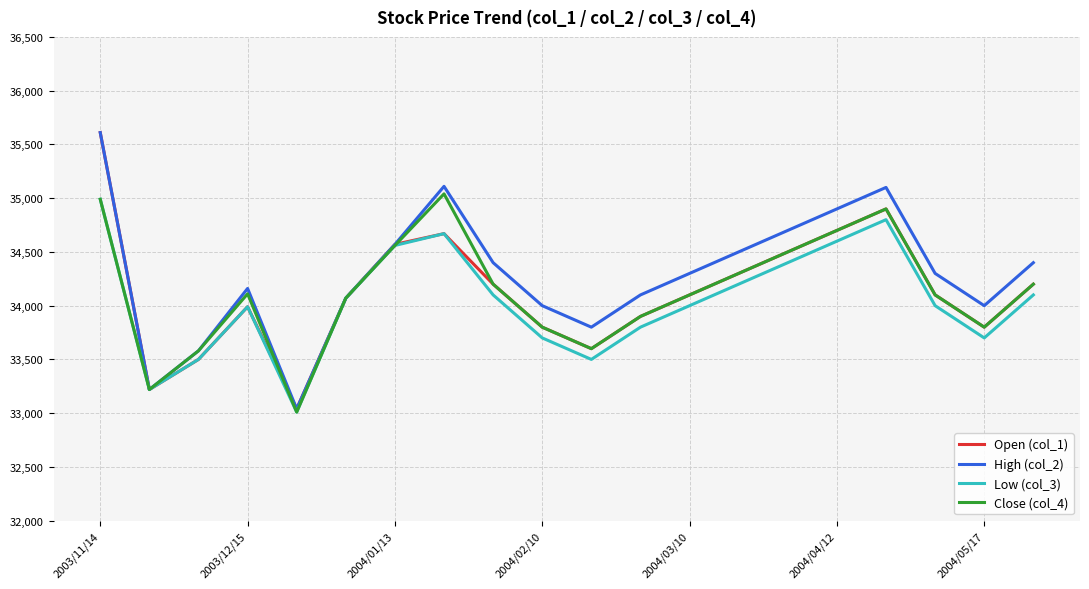

What is the minimum value shown in the chart?

33010